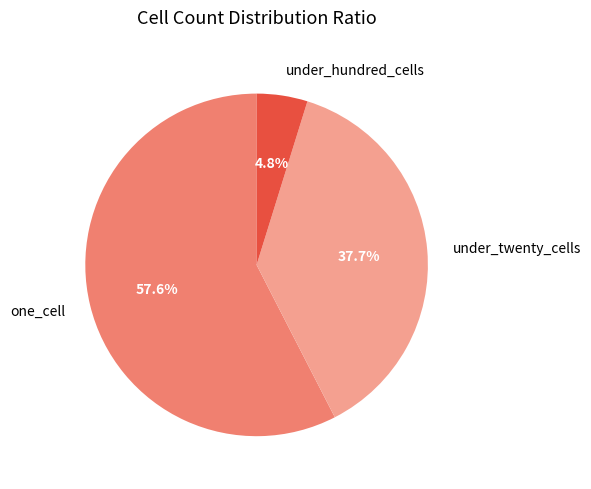

What is the total percentage of under_twenty_cells and one_cell?

95.2%